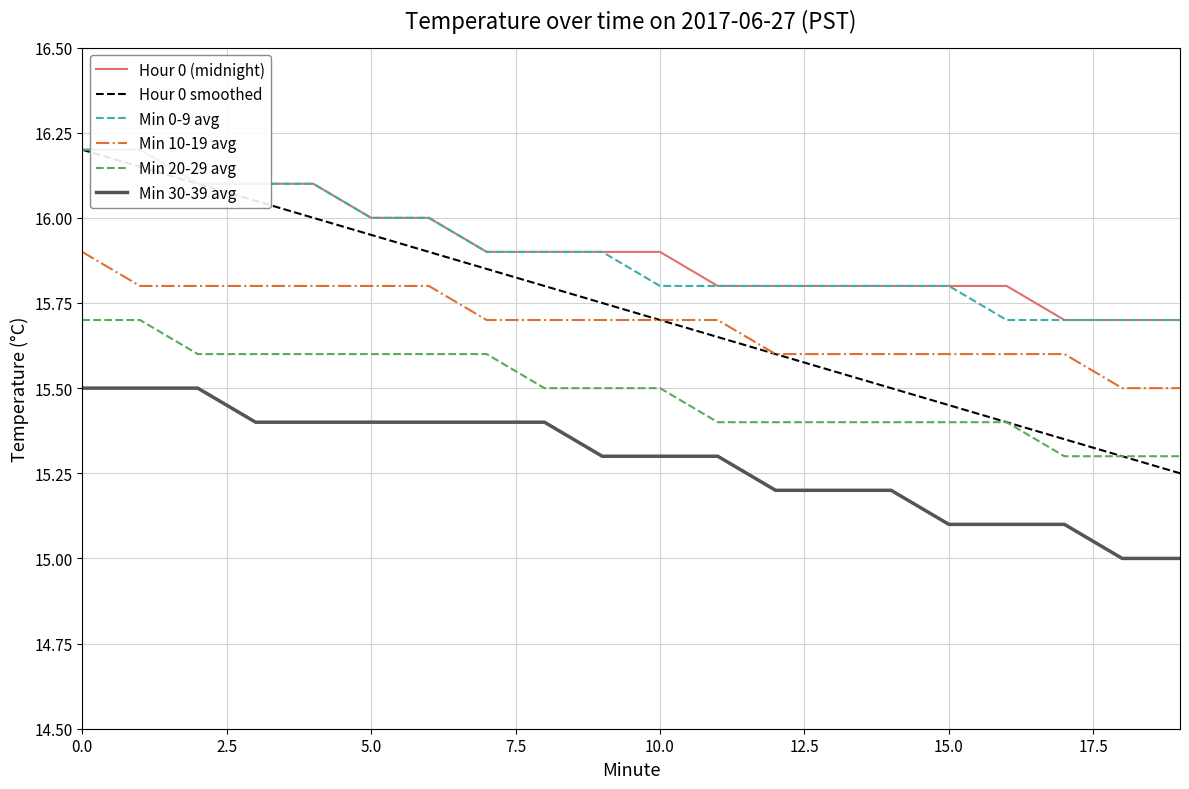

How many lines are shown in the chart?

6